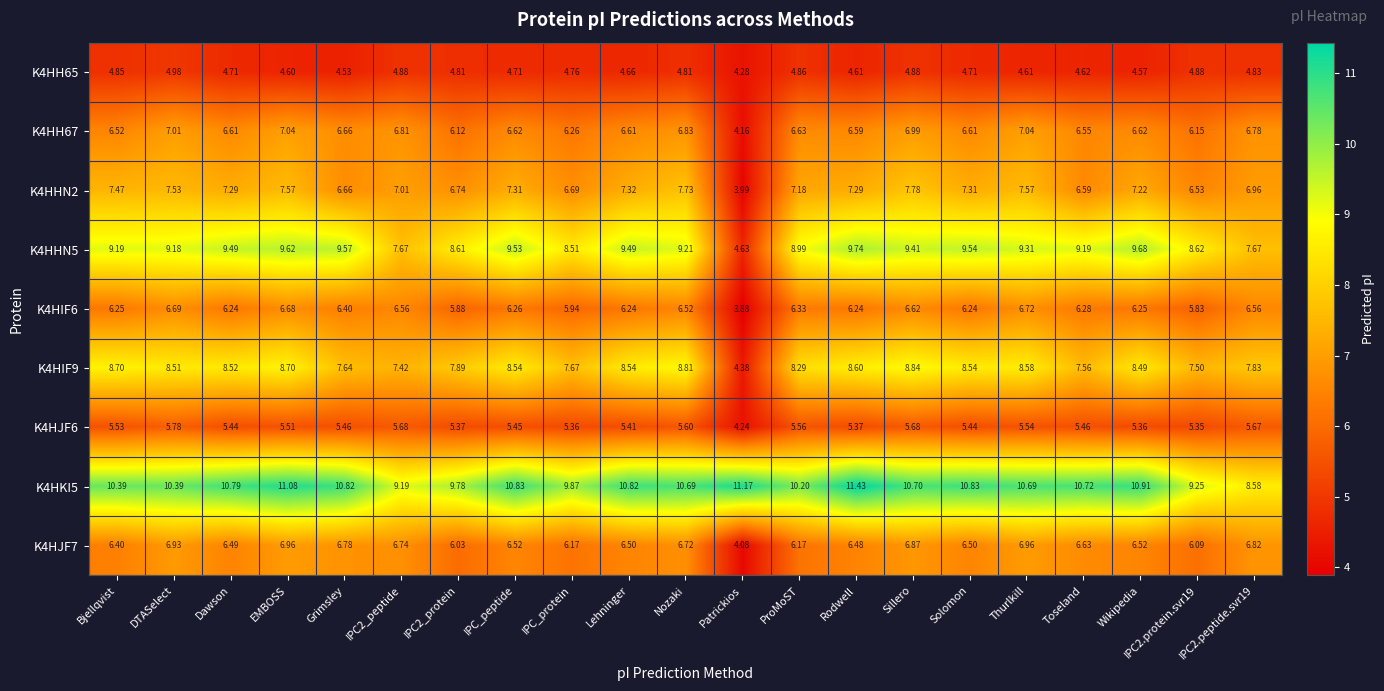

Which label corresponds to the smallest value in the chart?

Patrickios